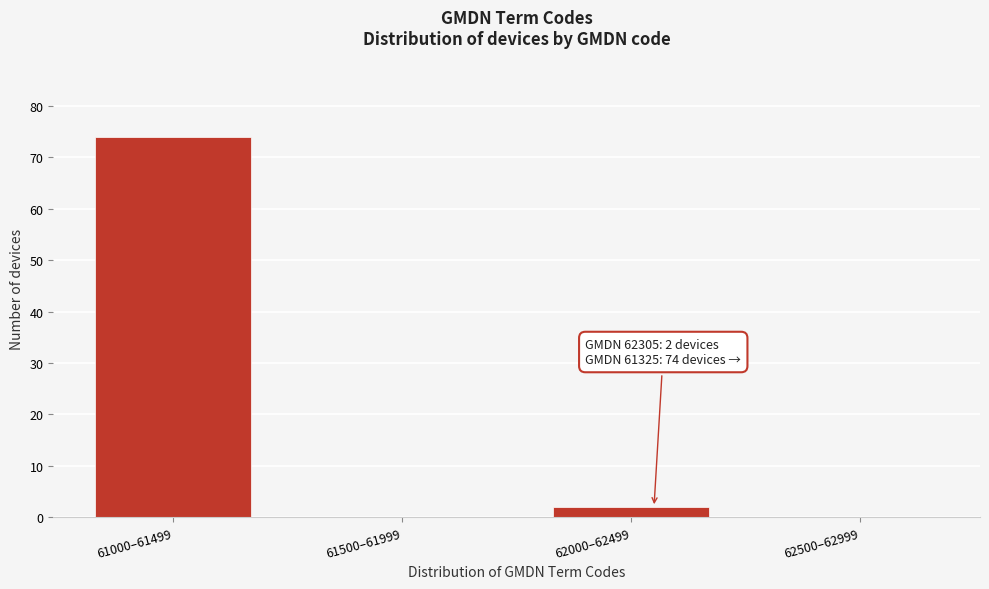

Reading left to right, list all the values displayed in this chart.

61000–61499=74	61500–61999=0	62000–62499=2	62500–62999=0